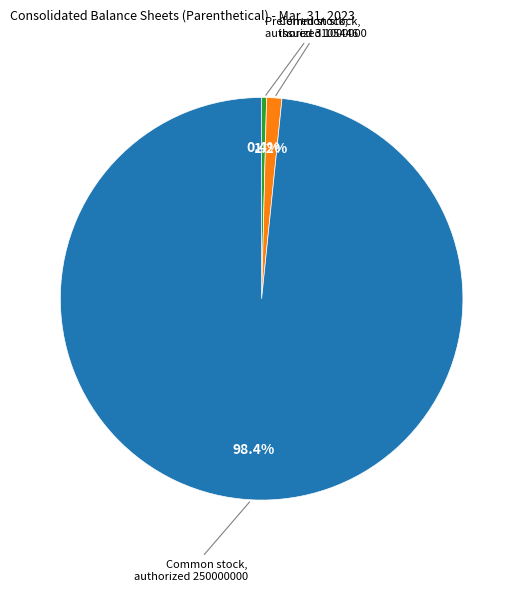

Is there any slice that represents more than half of the pie?

Yes